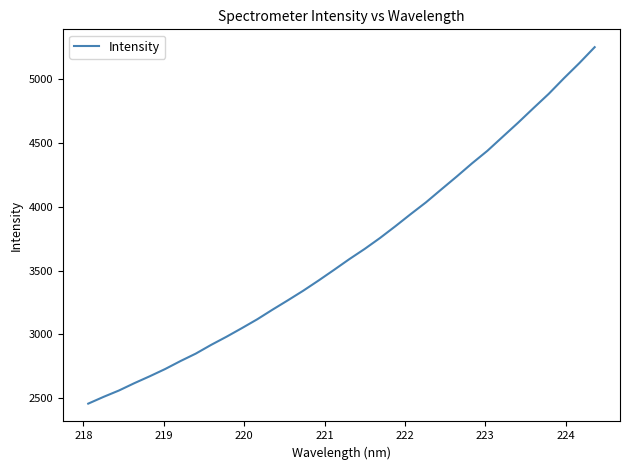

What is the minimum value shown in the chart?

2457.5